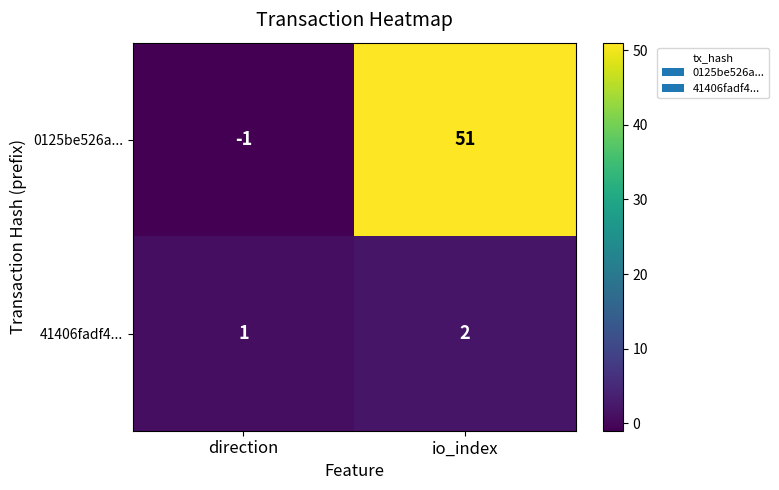

Is it true that 41406fadf4... equals 4 at io_index?

False